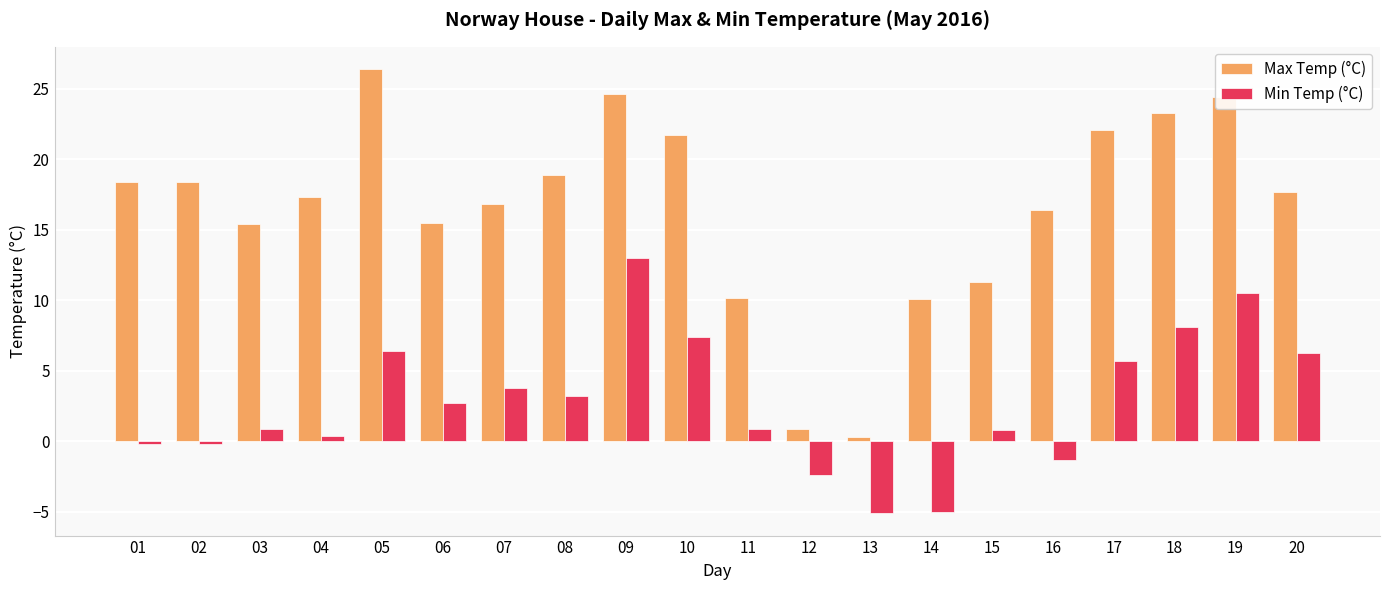

At which category is the sum across all series the highest?

09